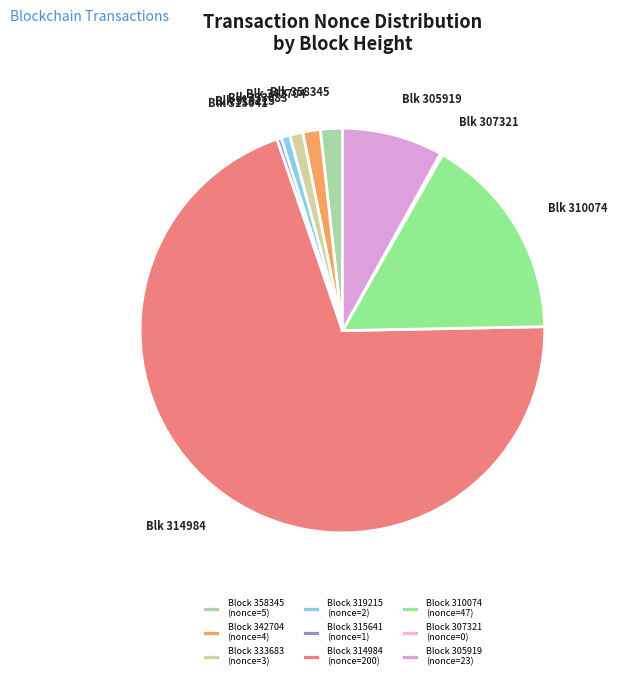

Is there any slice that represents more than half of the pie?

Yes